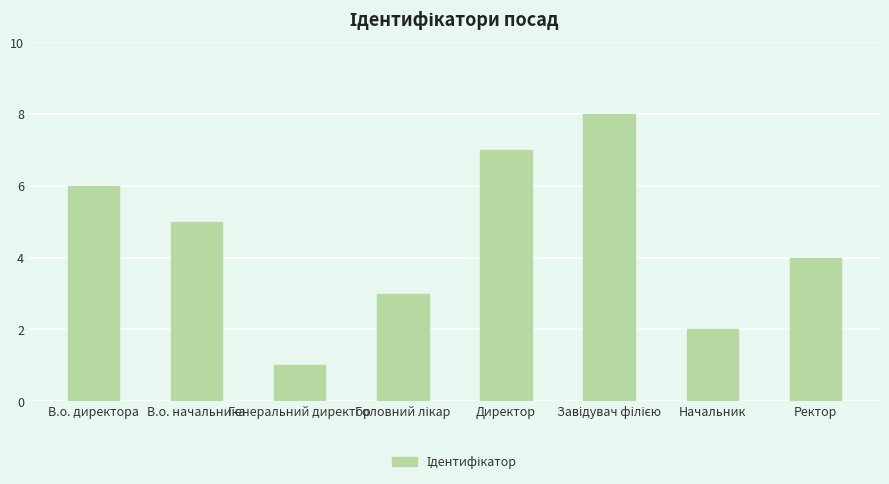

The value at В.о. начальника is 3. True or false?

False